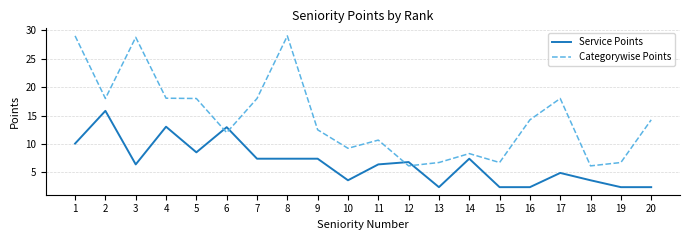

What is the spread (max minus min) of values at 15?

4.3